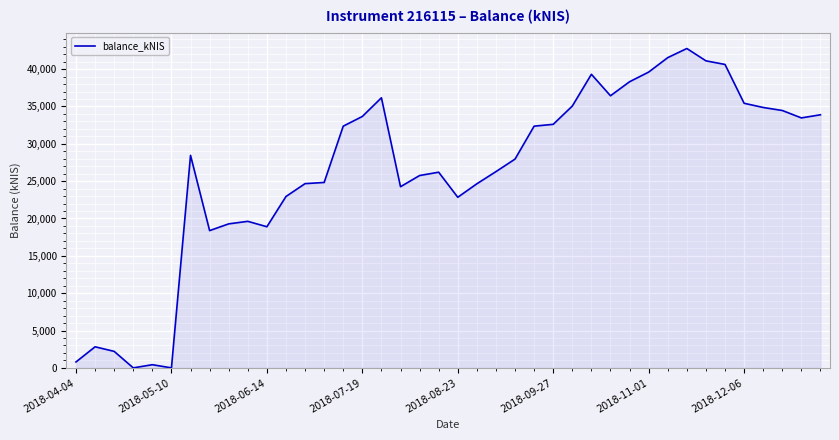

What is the difference between the second highest and minimum values?

41537.2